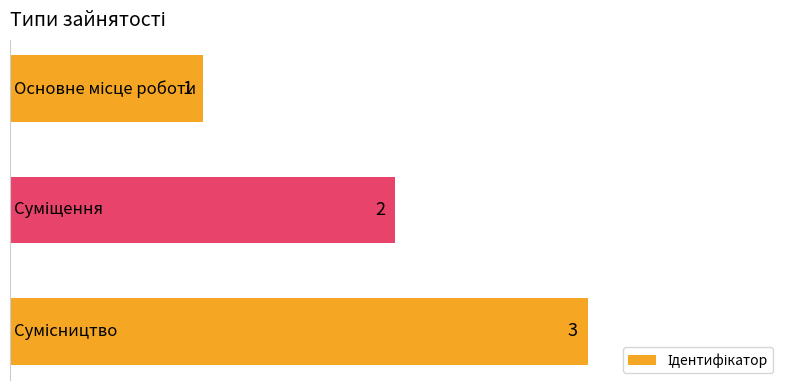

What is the maximum value shown in the chart?

3